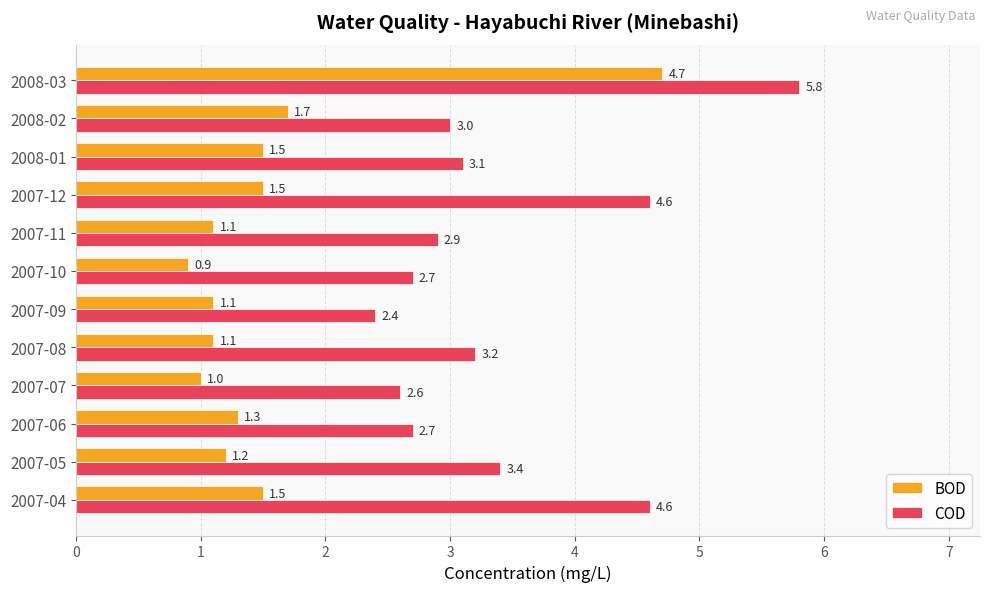

What are all the series names shown in the legend?

BOD, COD